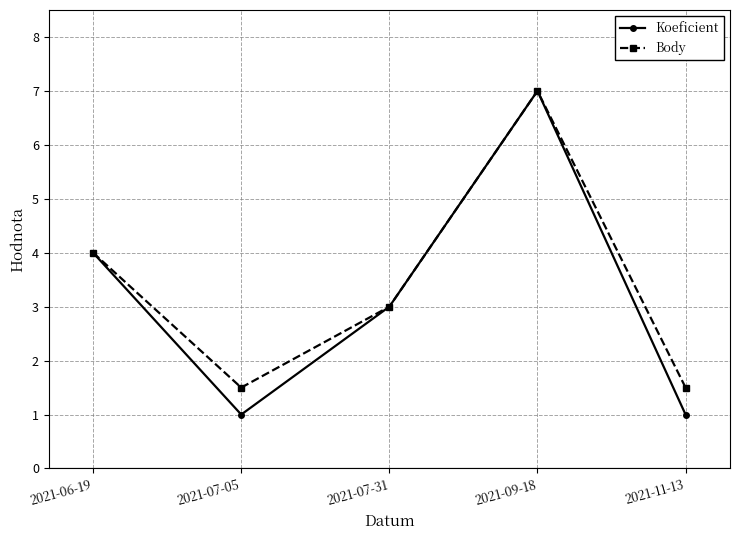

Is the value of Koeficient at 2021-07-05 greater than the value of Body at 2021-07-05?

No